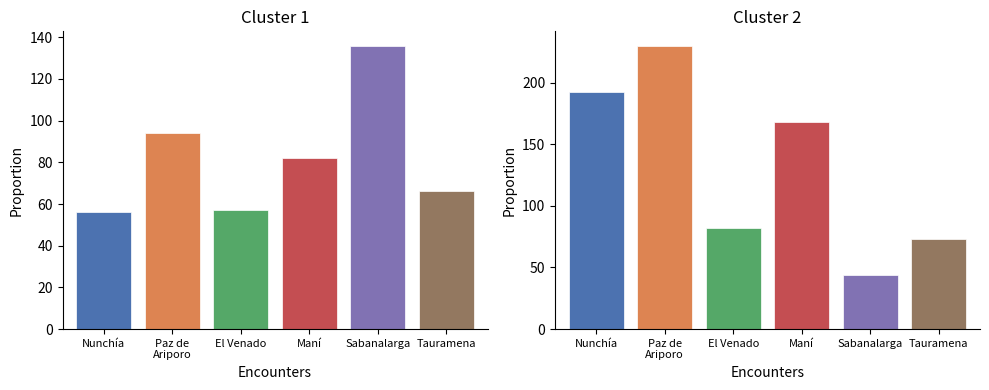

How many distinct data groups are displayed?

6